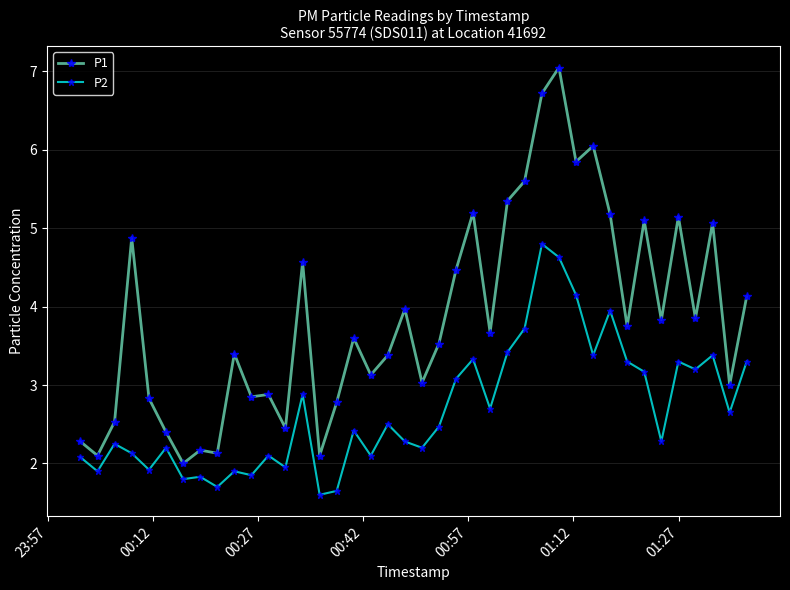

What is the value of the P2 point at the 11th from the left?

1.9